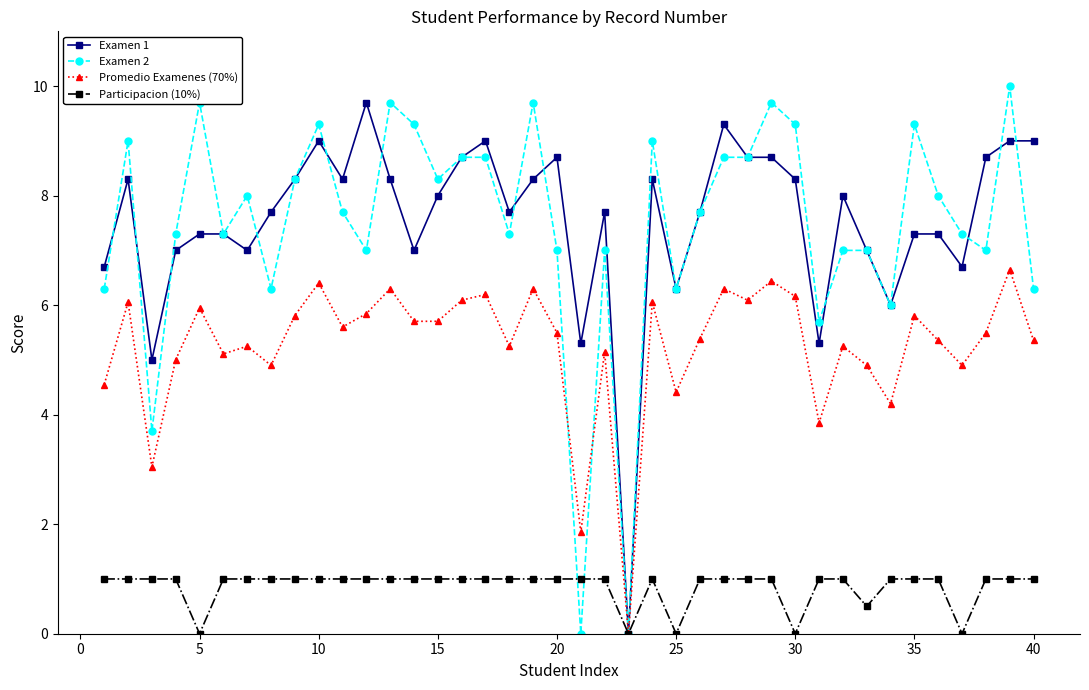

What is the value of the Examen 2 point at the 3rd from the left?

3.7